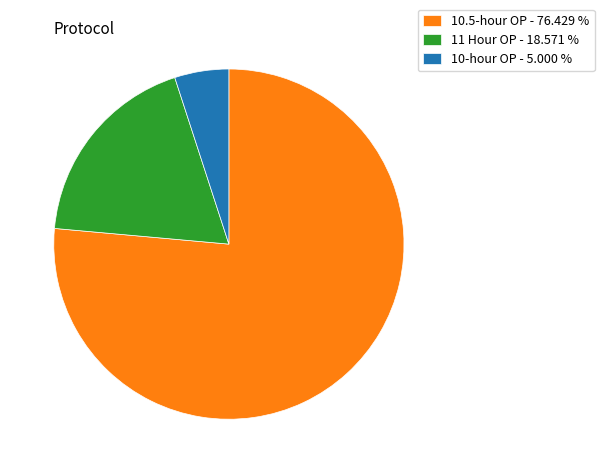

Combined, do 11 Hour OP - 18.571 % and 10.5-hour OP - 76.429 % account for over 50%?

Yes